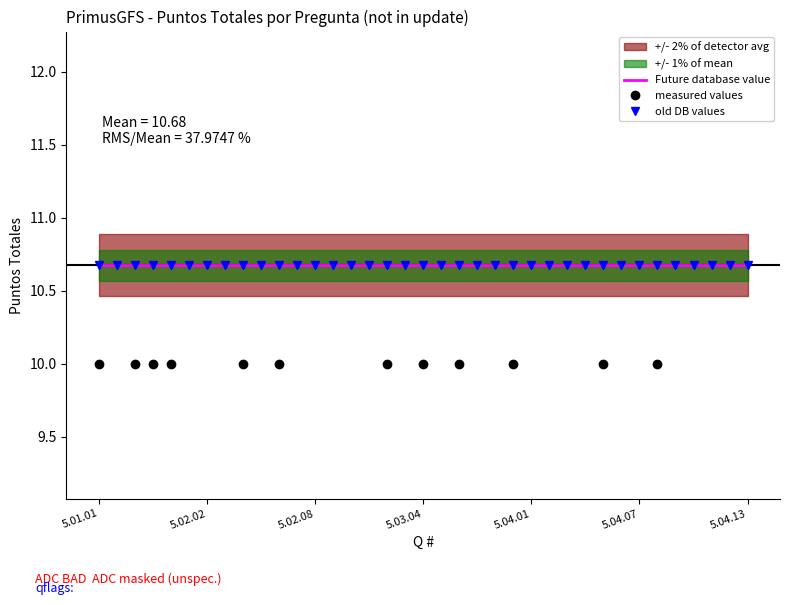

How many measured values values are between 5 and 15?

37